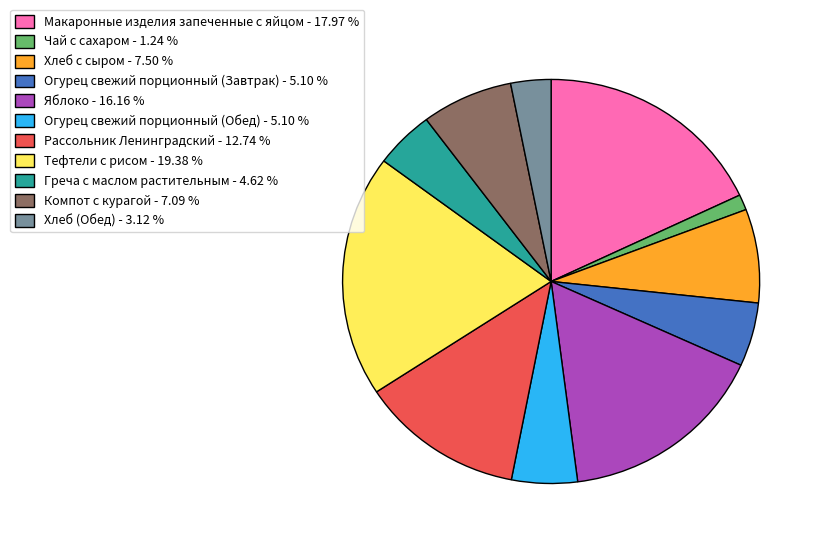

Is it true that Хлеб (Обед) is 14% of the pie?

False